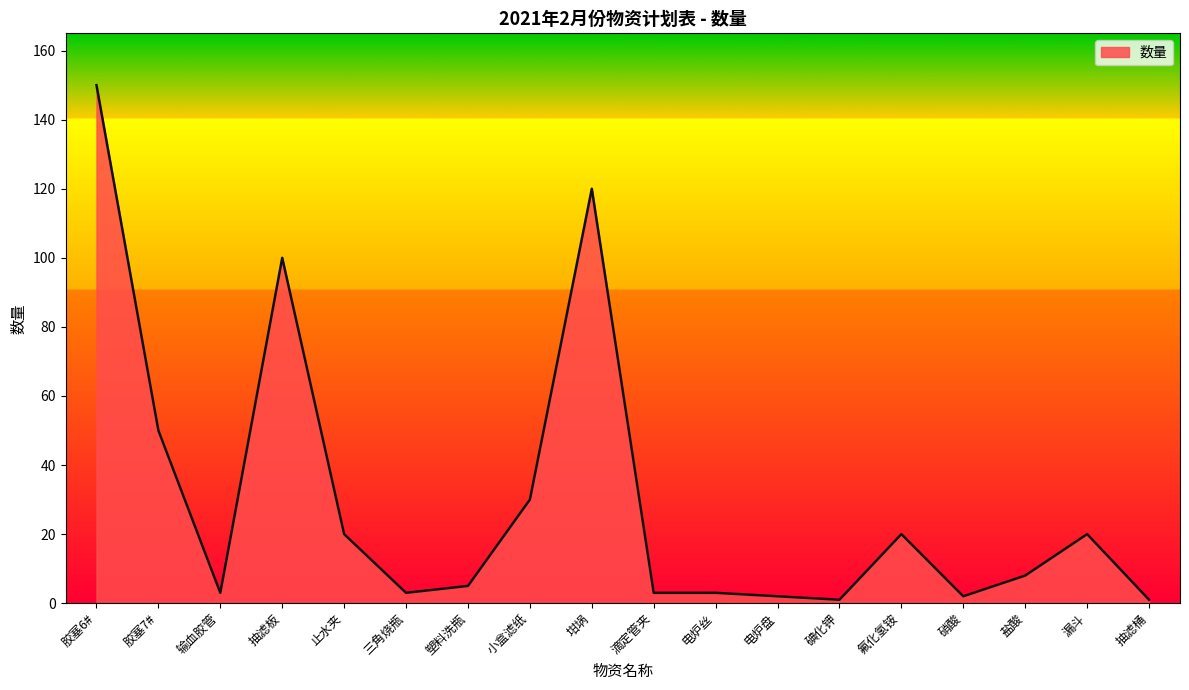

What is the smallest value displayed?

1